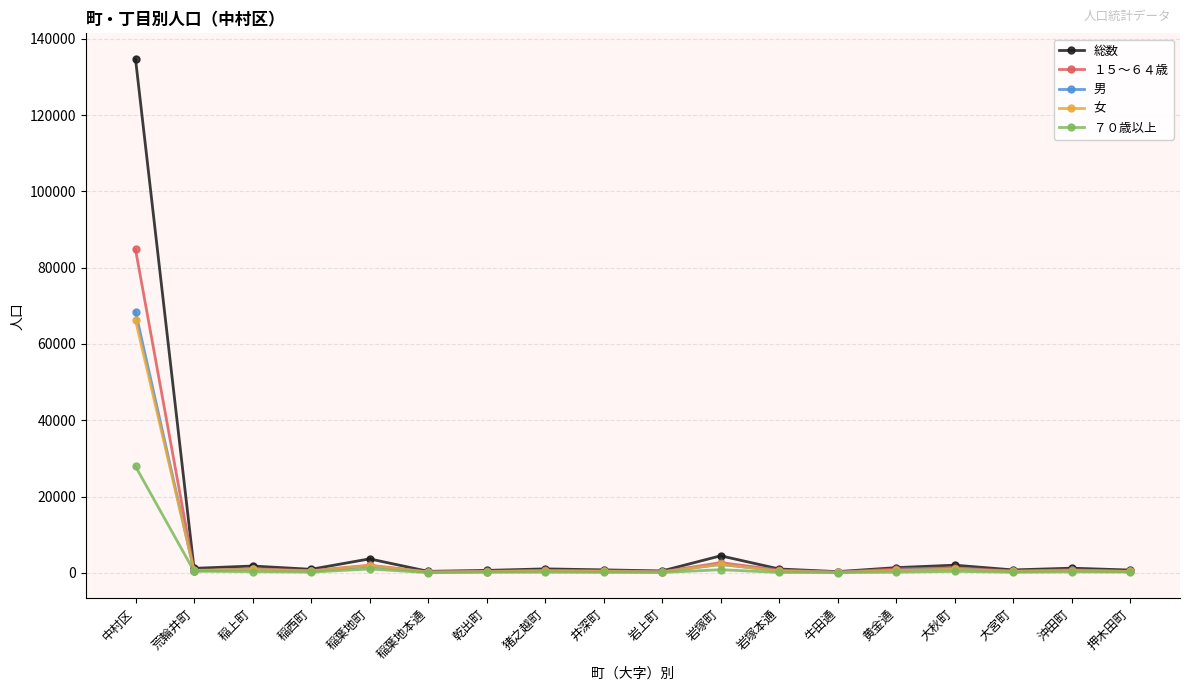

In 総数, how many points are lower than both neighbors (excluding endpoints)?

6